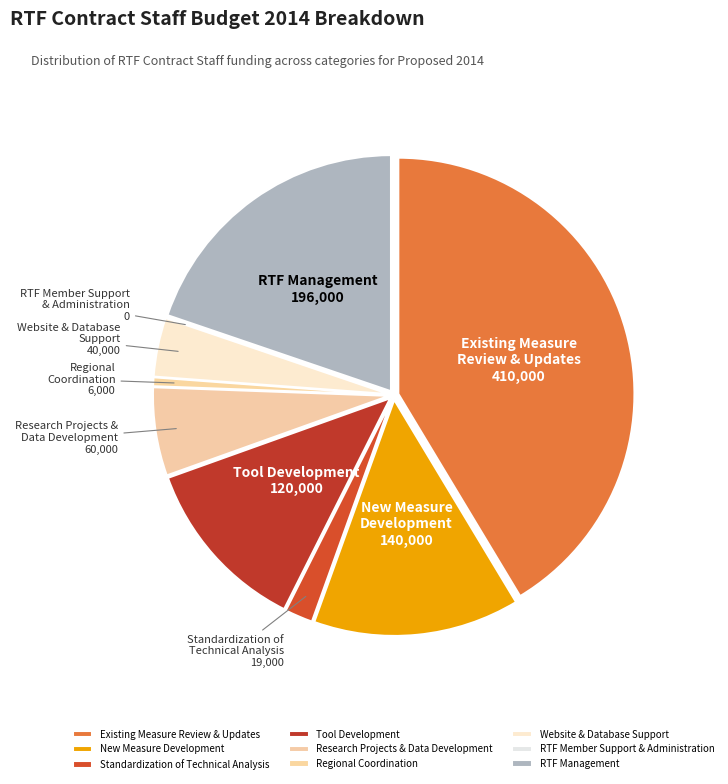

The Existing Measure Review & Updates slice represents 41% of the pie. True or false?

True